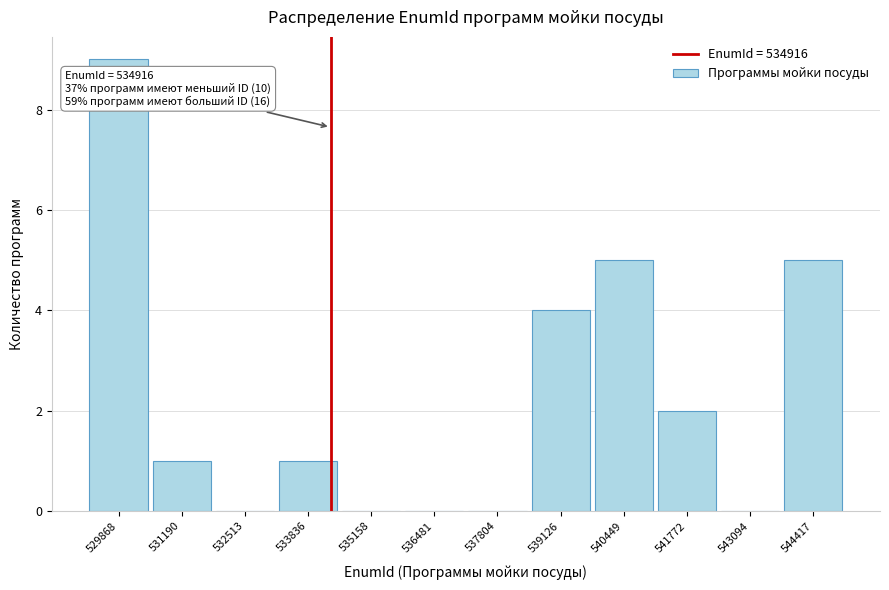

Reading right to left, transcribe all the data shown in this chart.

544417=5	543094=0	541772=2	540449=5	539126=4	537804=0	536481=0	535158=0	533836=1	532513=0	531190=1	529868=9